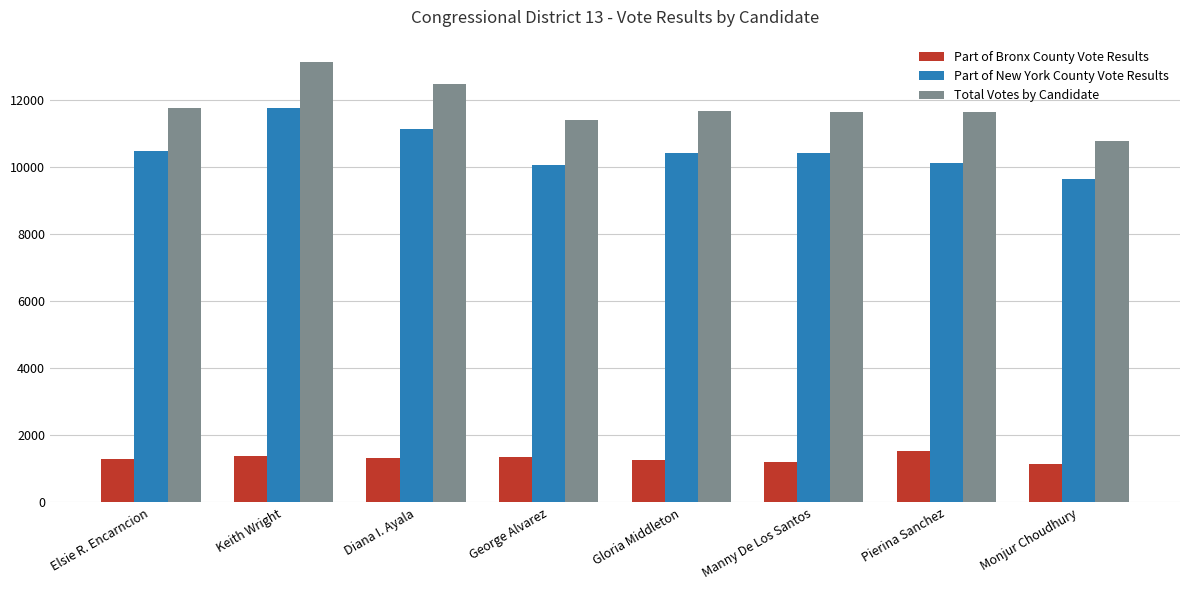

Which series has the widest spread of values?

Total Votes by Candidate